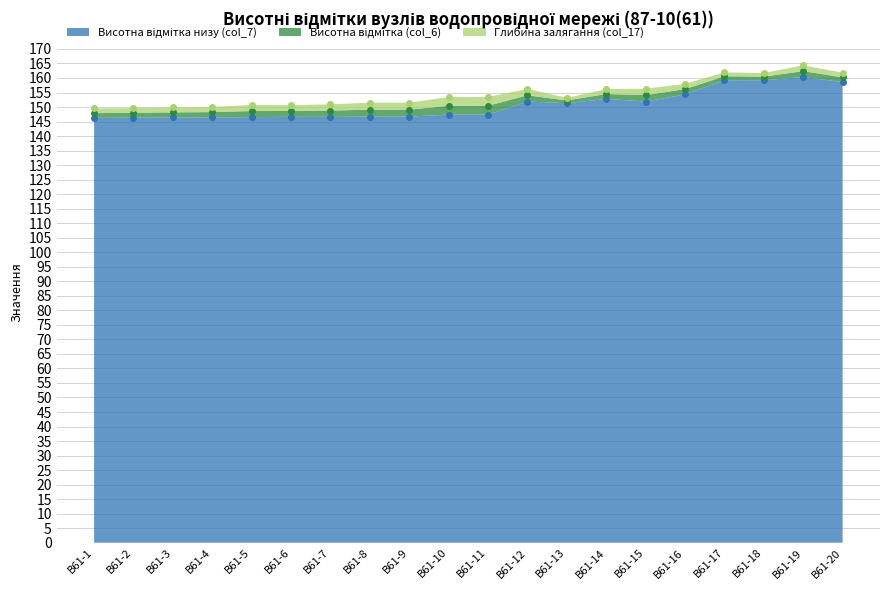

True or false: Висотна відмітка (col_6) and Висотна відмітка низу (col_7) cross at least once.

False